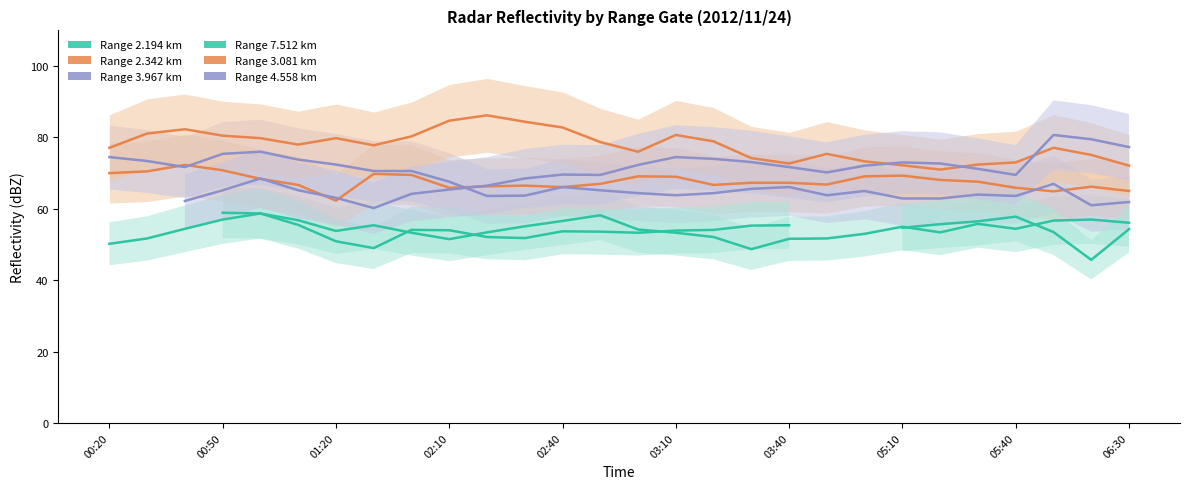

At which category is the sum across all series the highest?

00:50